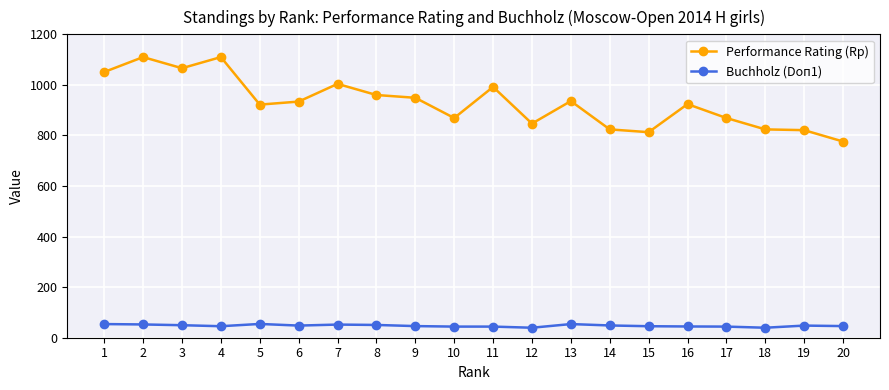

The value of Performance Rating (Rp) at 9 is 949.0. True or false?

True